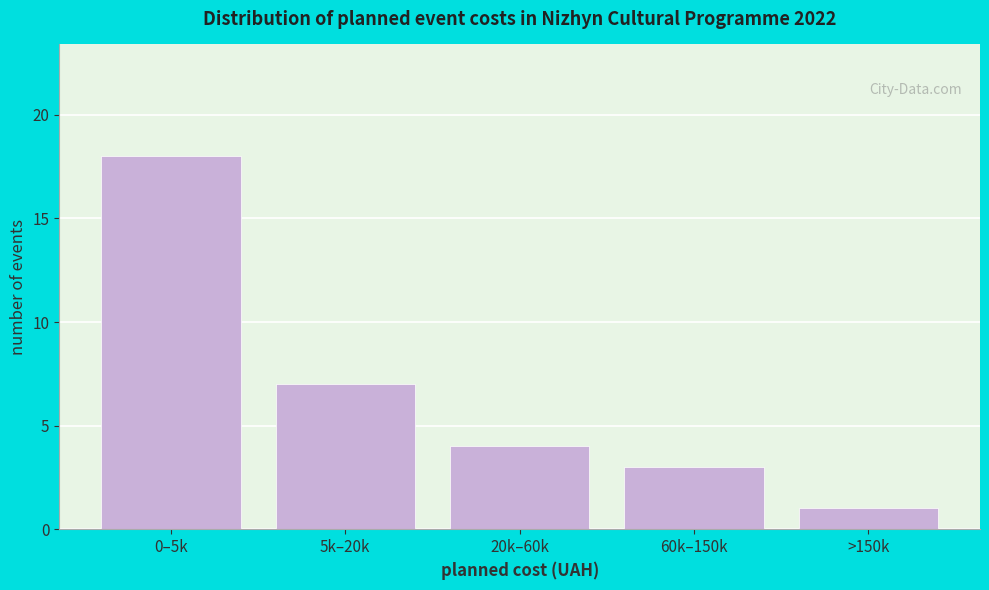

Reading right to left, list all the values displayed in this chart.

>150k=1	60k–150k=3	20k–60k=4	5k–20k=7	0–5k=18